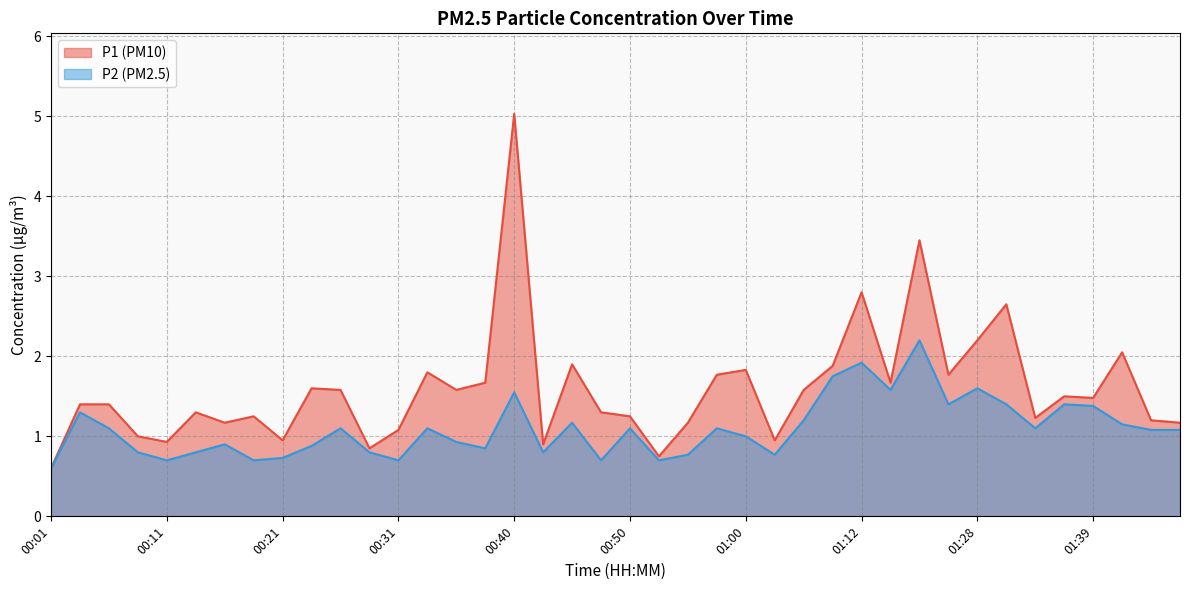

Read the P2 value at 01:00.

1.0